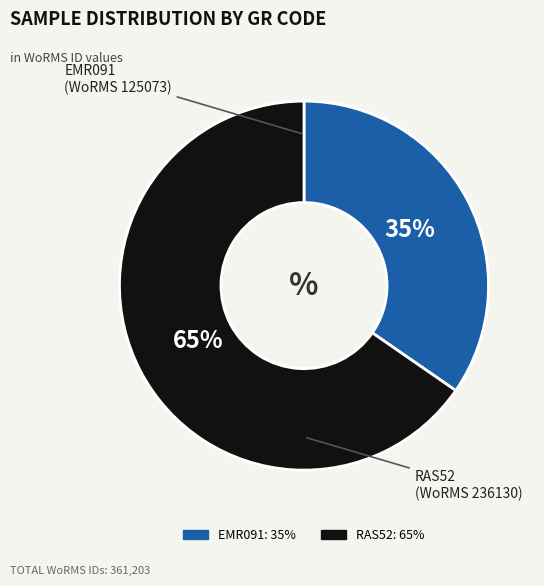

The EMR091 slice represents 26% of the pie. True or false?

False